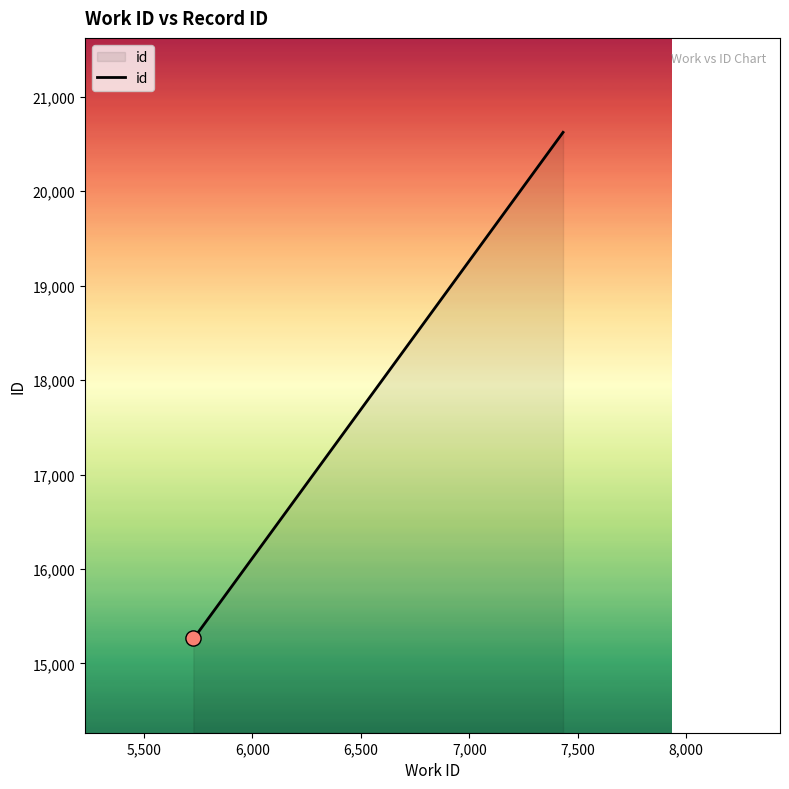

What is the maximum value shown in the chart?

20623